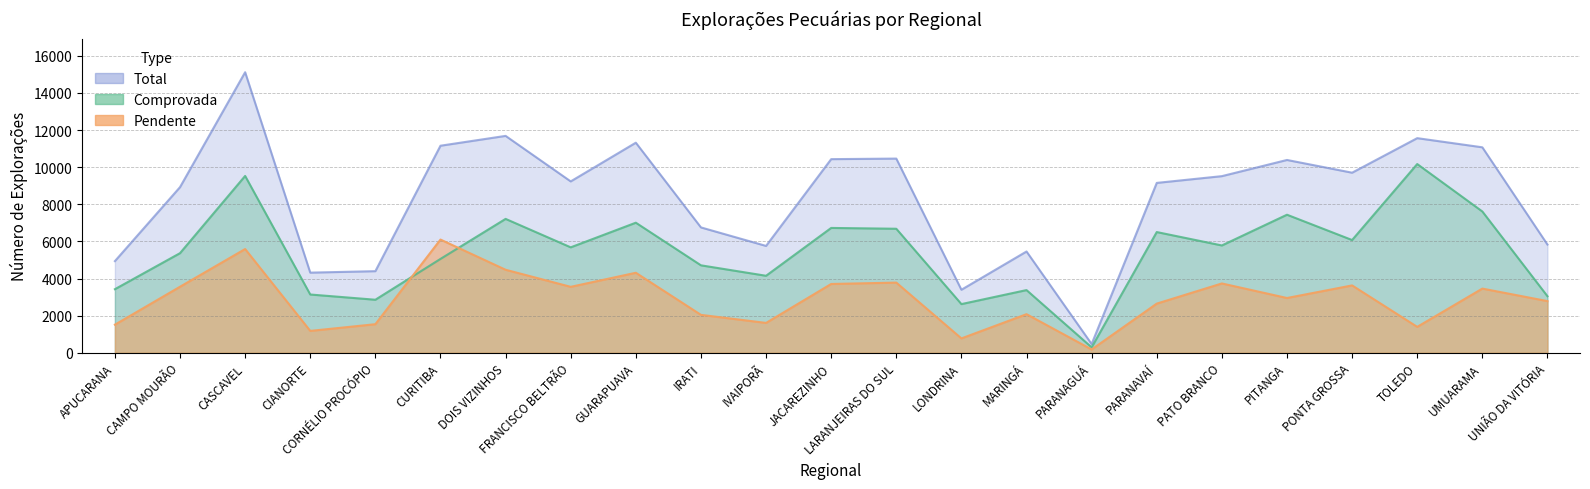

True or false: Total and Pendente intersect in this chart.

False